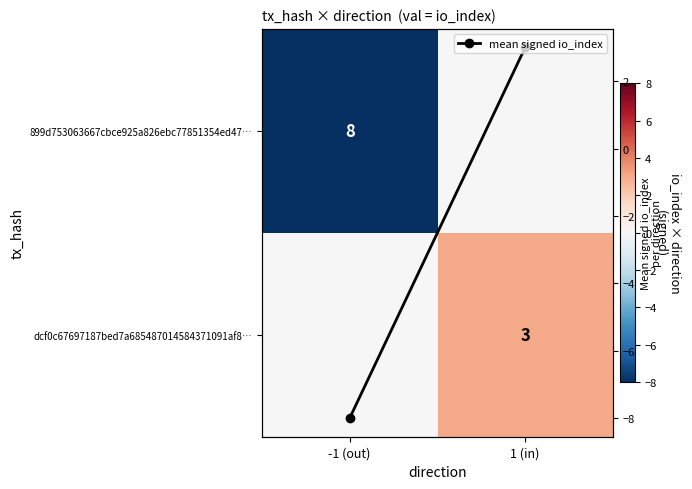

What is the average value of the 899d753063667cbce925a826ebc77851354ed47… series?

-4